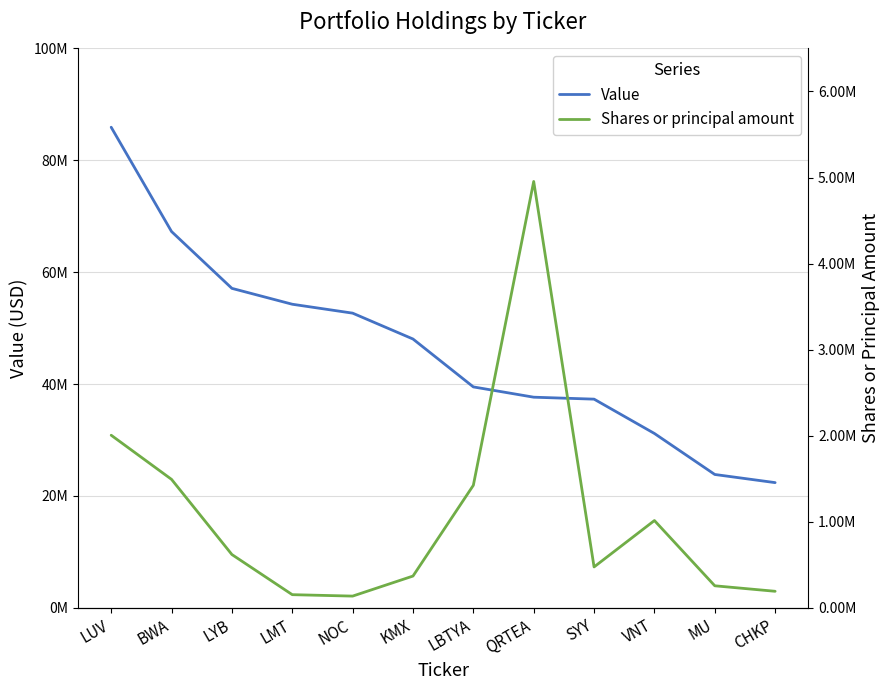

Reading left to right, list all the values displayed in this chart.

Value: 85916000	67267000	57109000	54271000	52678000	48055000	39491000	37653000	37304000	31166000	23837000	22380000
Shares or principal amount: 2005519	1492500	619200	152700	136094	369000	1423600	4954400	474911	1014200	255900	192004